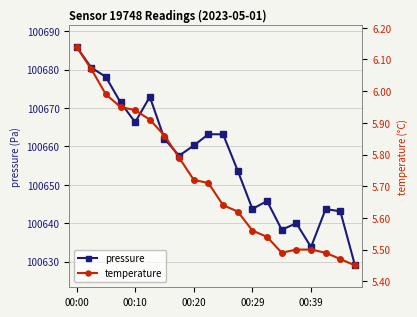

How many interior local peaks does the pressure series have?

5